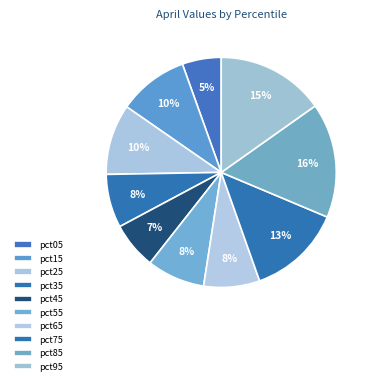

What portion of the pie excludes pct05?

94.5%